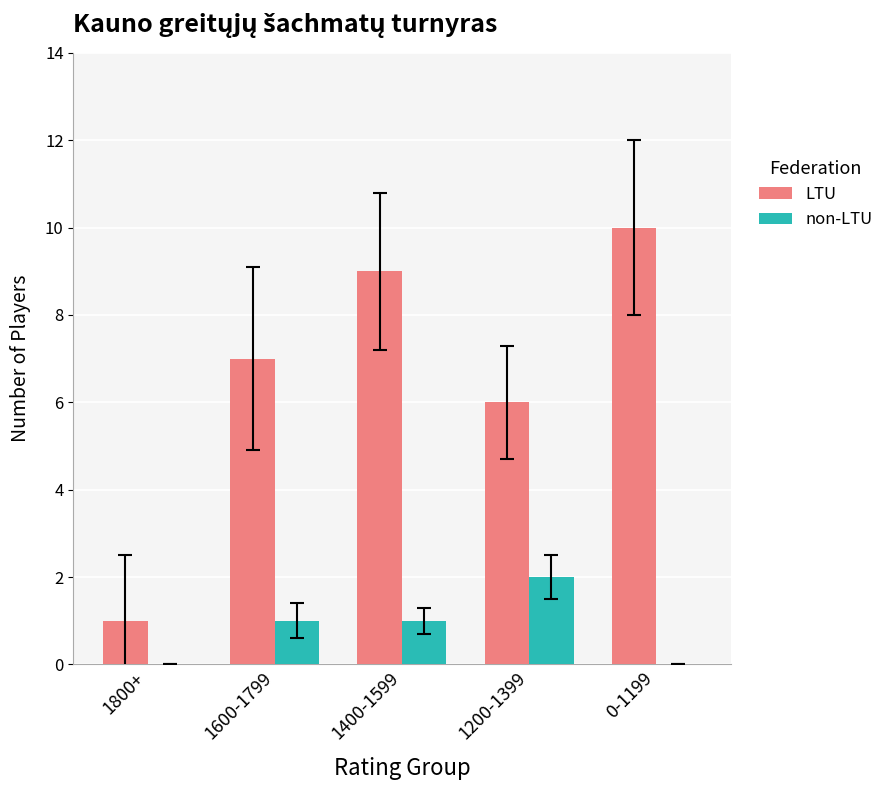

Which category has the highest value in the LTU series?

0-1199